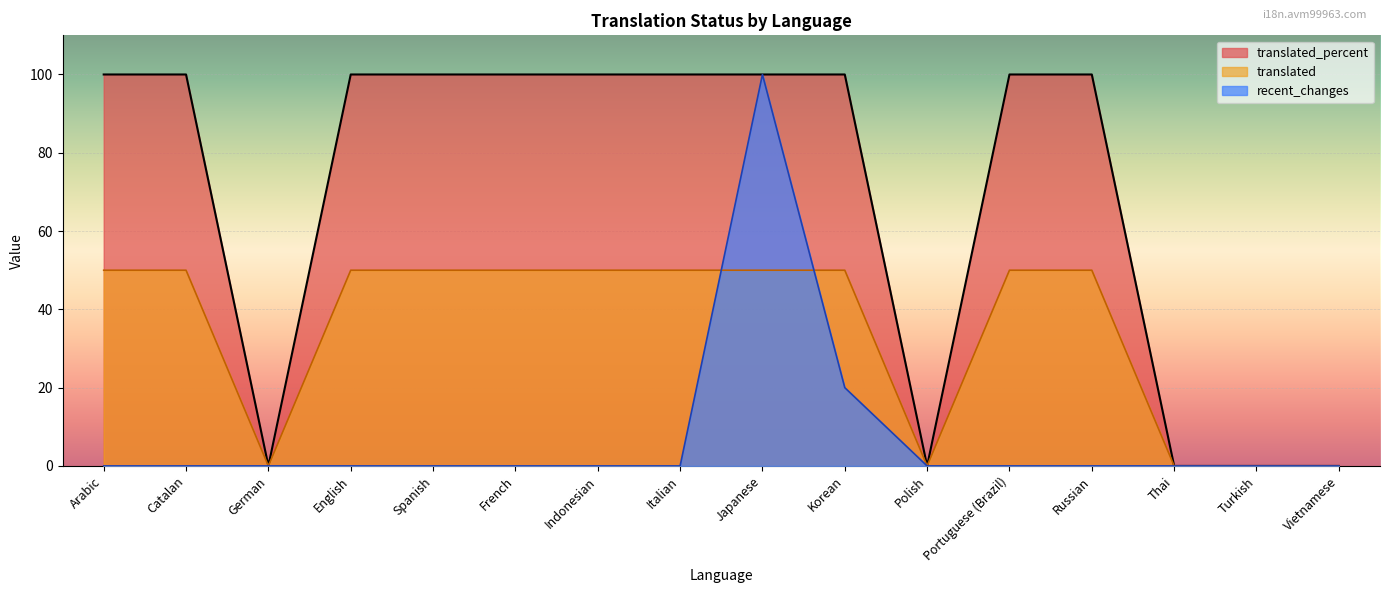

What is the greatest value displayed?

100